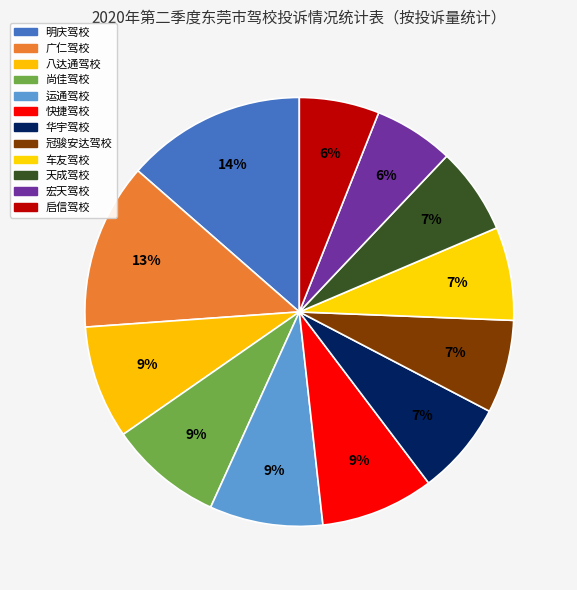

To the nearest percent, what portion does 尚佳驾校 represent?

9%